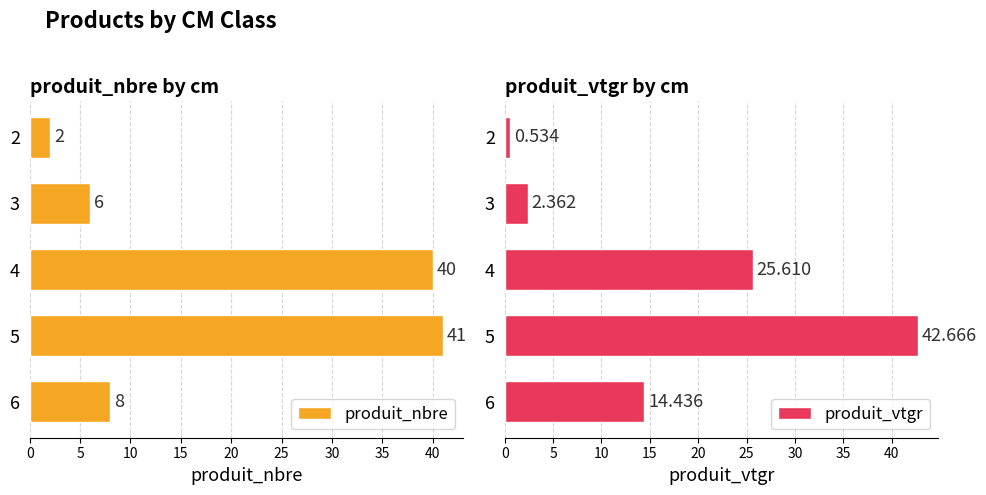

True or false: produit_nbre has a value of 6 at 3.

True